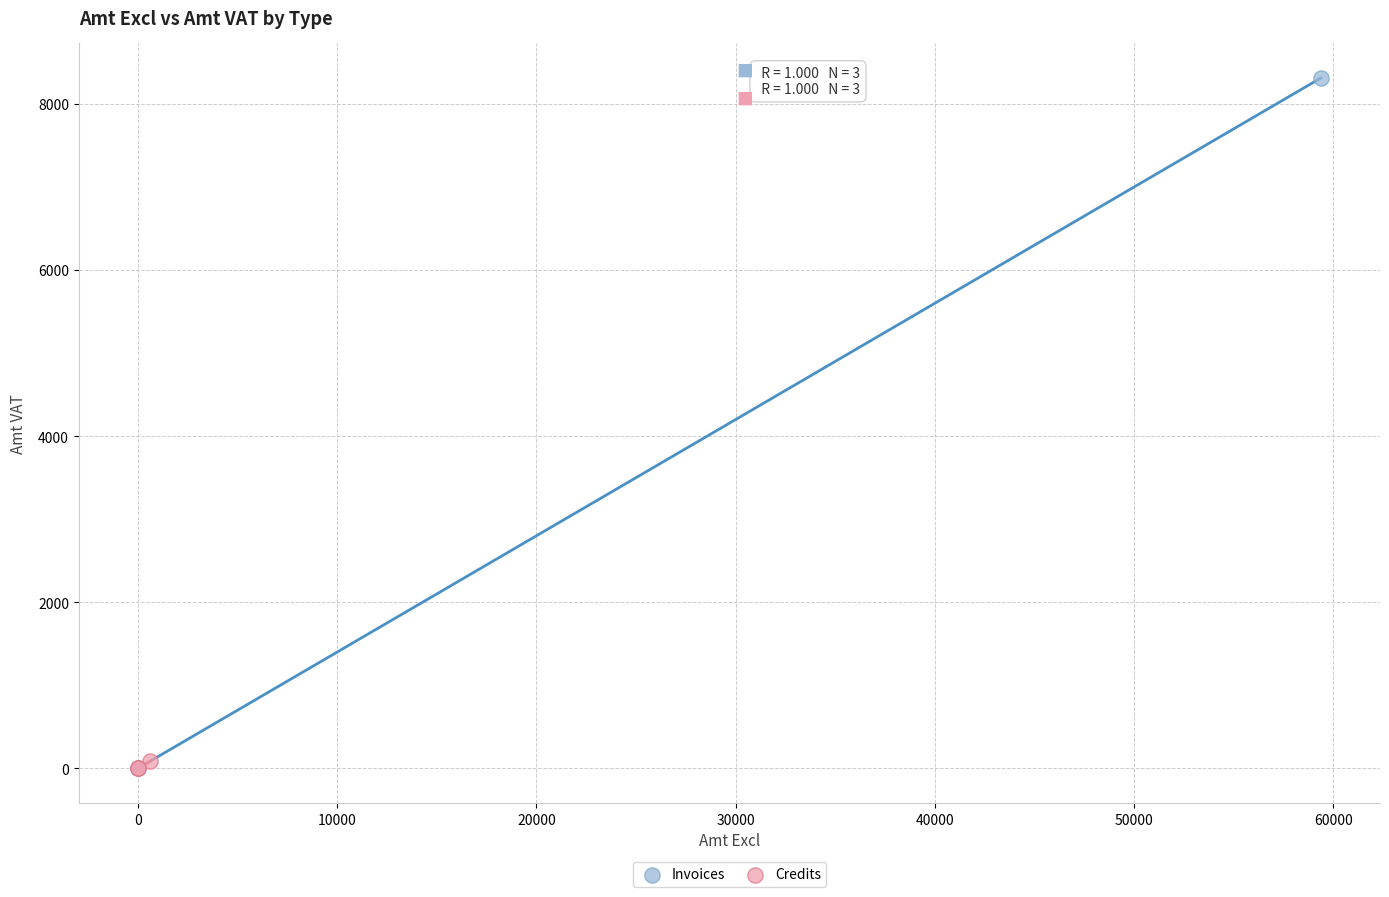

Which series has the widest spread of Y values?

Invoices